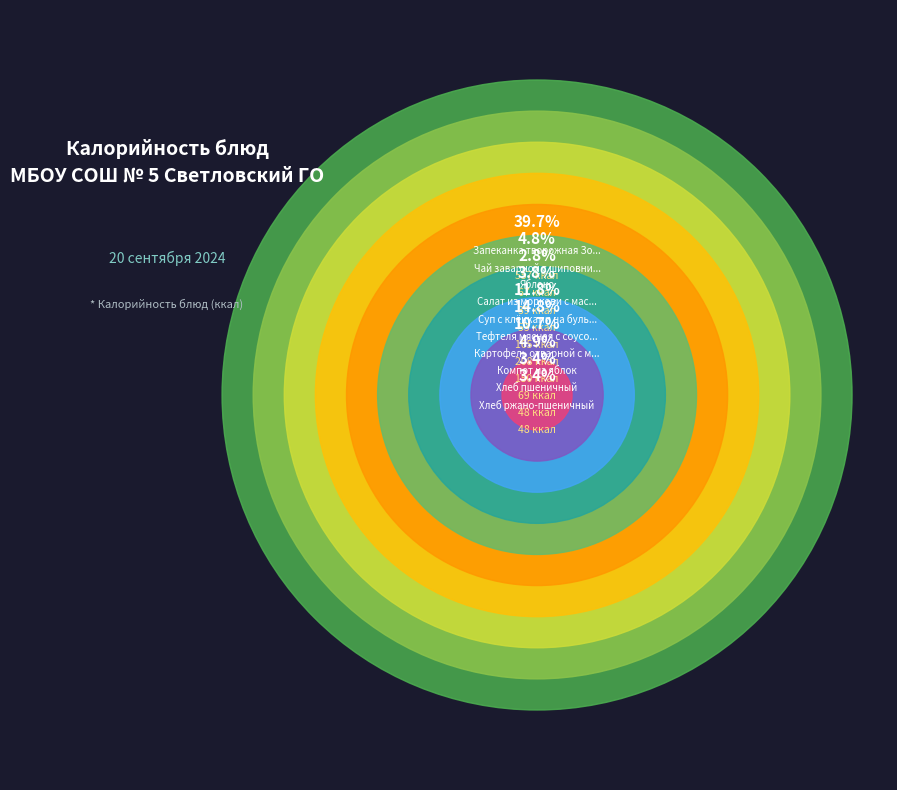

Does Чай заварной с шиповником represent more than half of the total?

No